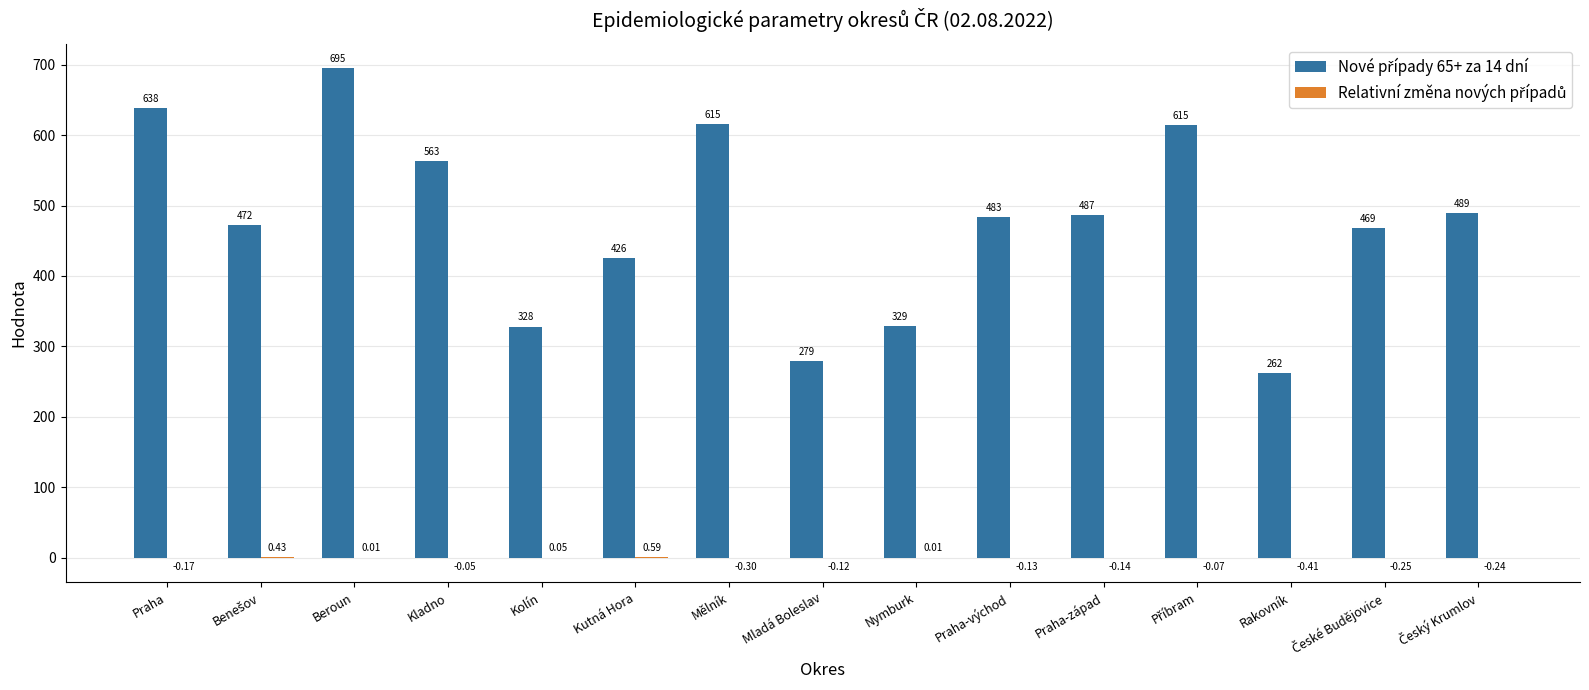

At which category is the sum across all series the highest?

Beroun